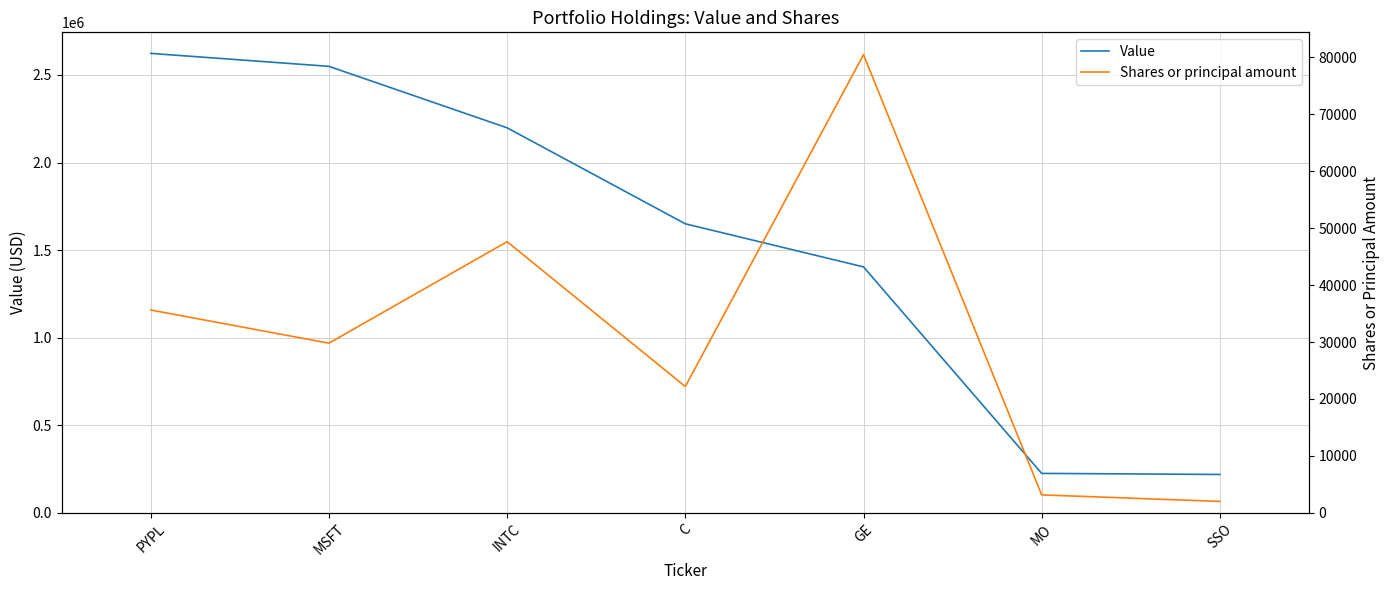

True or false: Shares or principal amount and Value cross at least once.

False